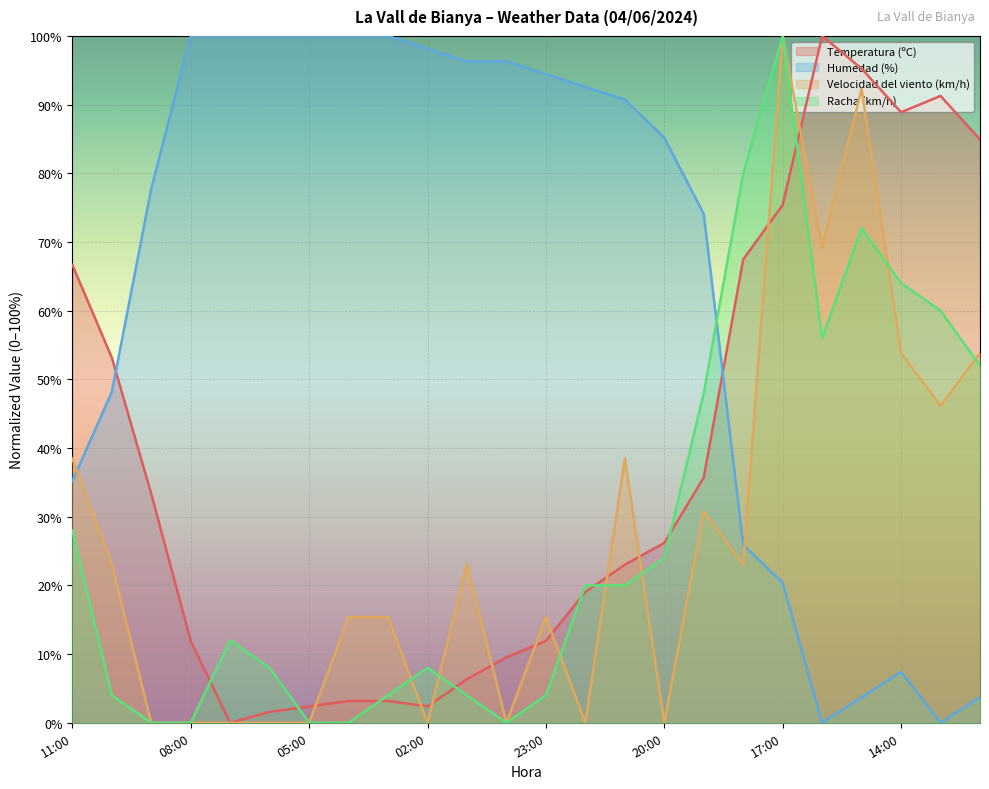

Reading left to right, list all the values displayed in this chart.

Temperatura (ºC): 66.7	53.2	33.3	11.9	0.0	1.6	2.4	3.2	3.2	2.4	6.3	9.5	11.9	19.0	23.0	26.2	35.7	67.5	75.4	100.0	95.2	88.9	91.3	84.9
Humedad (%): 35.2	48.1	77.8	100.0	100.0	100.0	100.0	100.0	100.0	98.1	96.3	96.3	94.4	92.6	90.7	85.2	74.1	25.9	20.4	0.0	3.7	7.4	0.0	3.7
Velocidad del viento (km/h): 38.5	23.1	0.0	0.0	0.0	0.0	0.0	15.4	15.4	0.0	23.1	0.0	15.4	0.0	38.5	0.0	30.8	23.1	100.0	69.2	92.3	53.8	46.2	53.8
Racha (km/h): 28.0	4.0	0.0	0.0	12.0	8.0	0.0	0.0	4.0	8.0	4.0	0.0	4.0	20.0	20.0	24.0	48.0	80.0	100.0	56.0	72.0	64.0	60.0	52.0